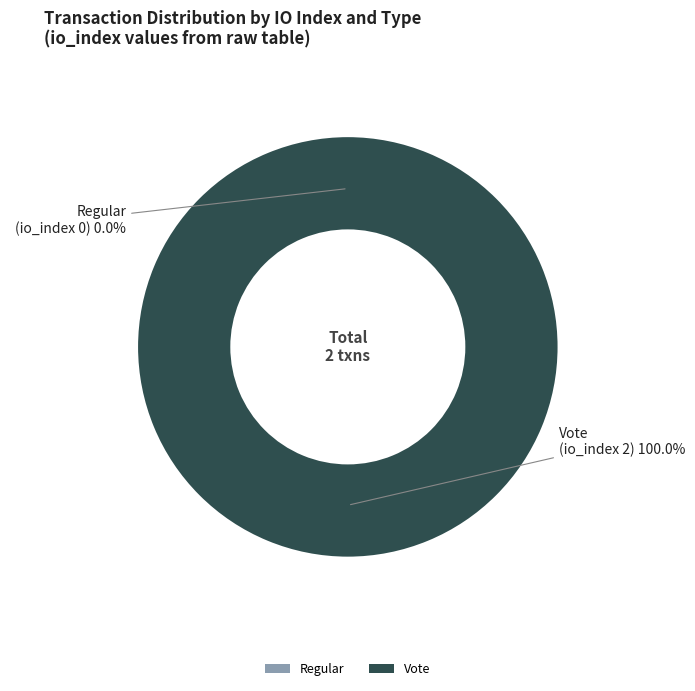

What is the change in value from Regular (tx_index 0) to Vote (tx_index 2)?

+2